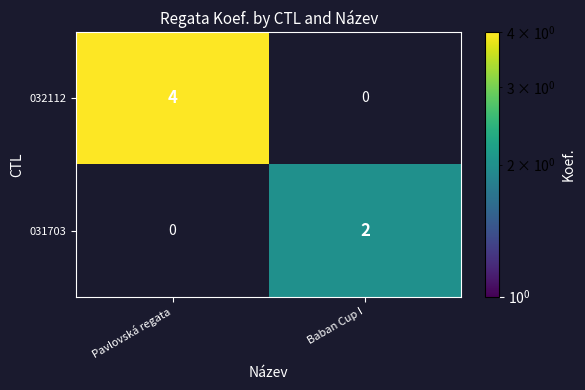

Which series has the largest range (max minus min)?

032112